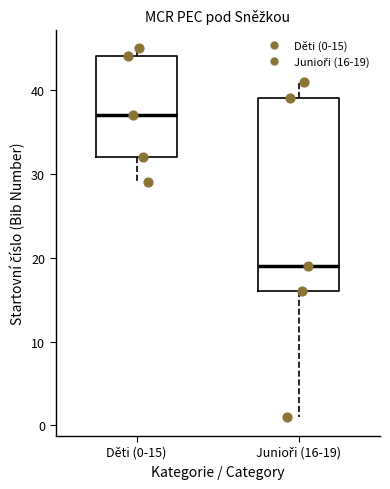

Where does the lower whisker of the box for Děti (0-15) end on the y-axis? The values are not printed on the chart, so give them approximately, as read against the axis.

29